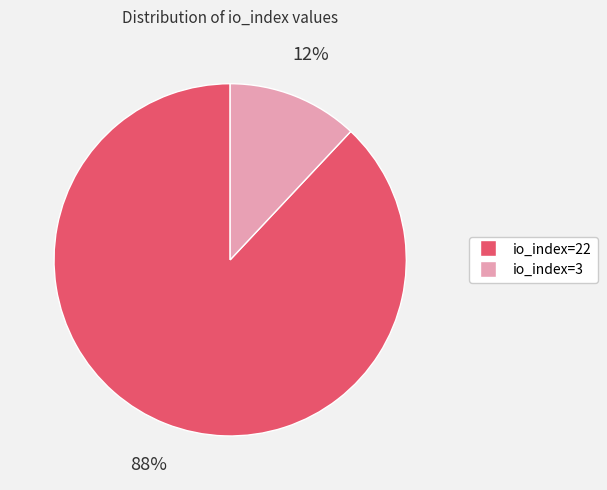

To the nearest percent, what portion does io_index=22 represent?

88%